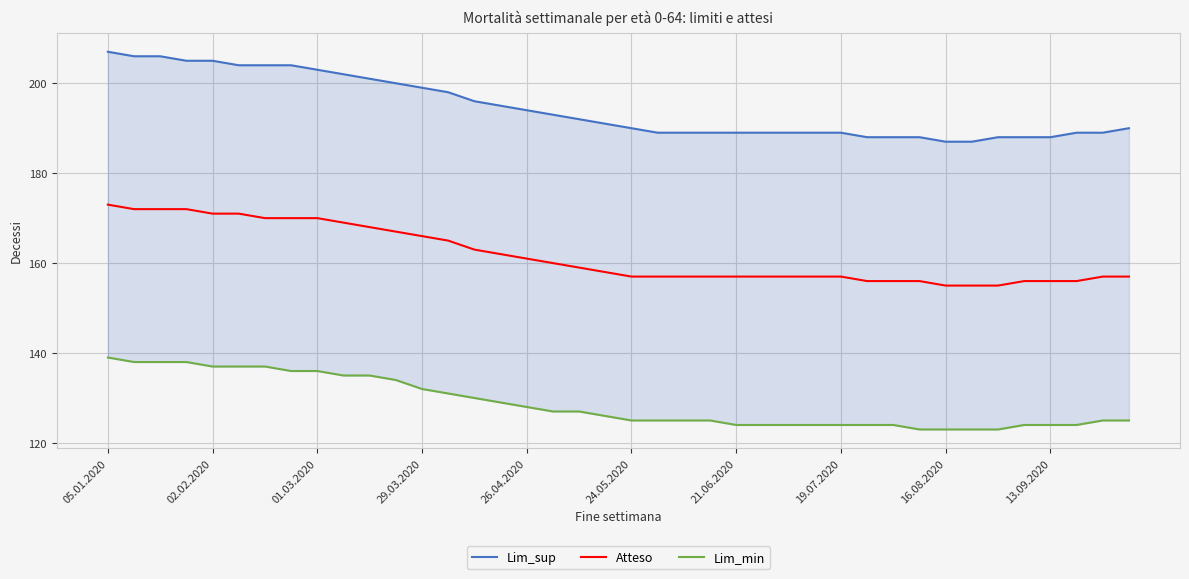

Is it true that Atteso equals 157 at 19.07.2020?

True